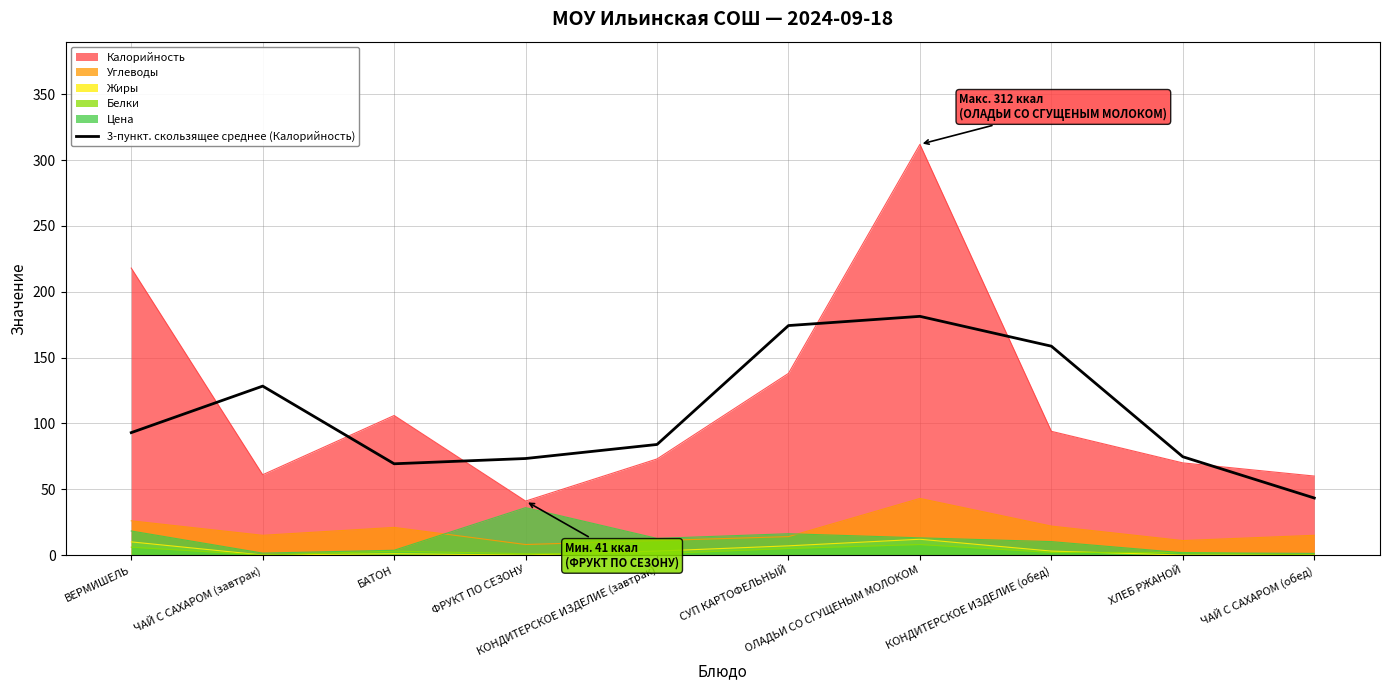

What is the smallest value displayed?

0.0